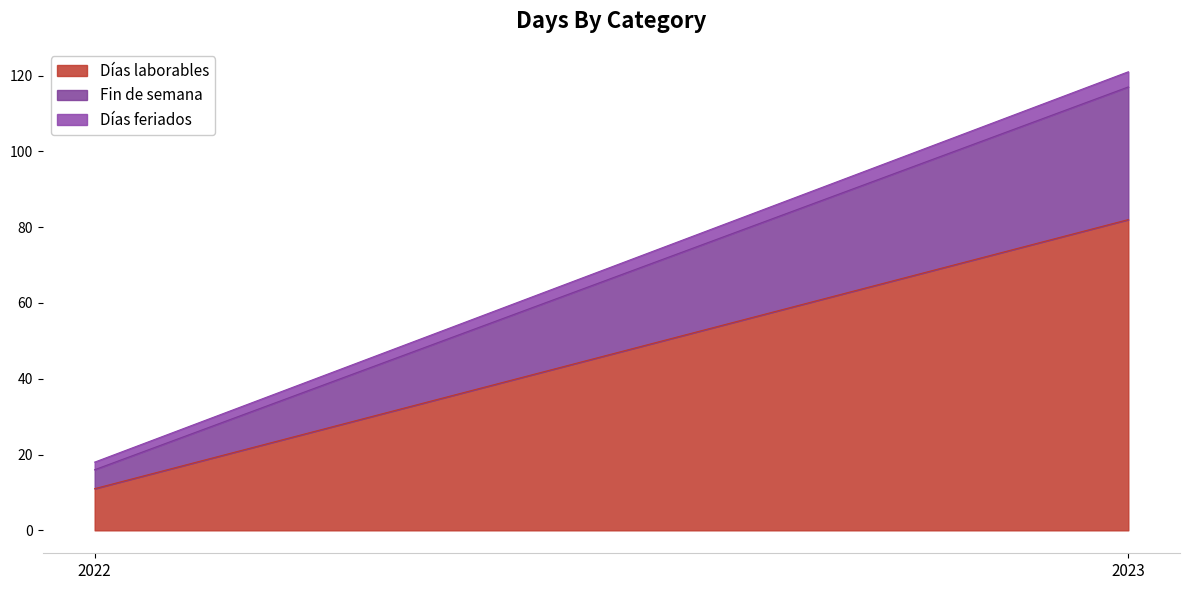

Which category has the lowest value in the Días feriados series?

2022